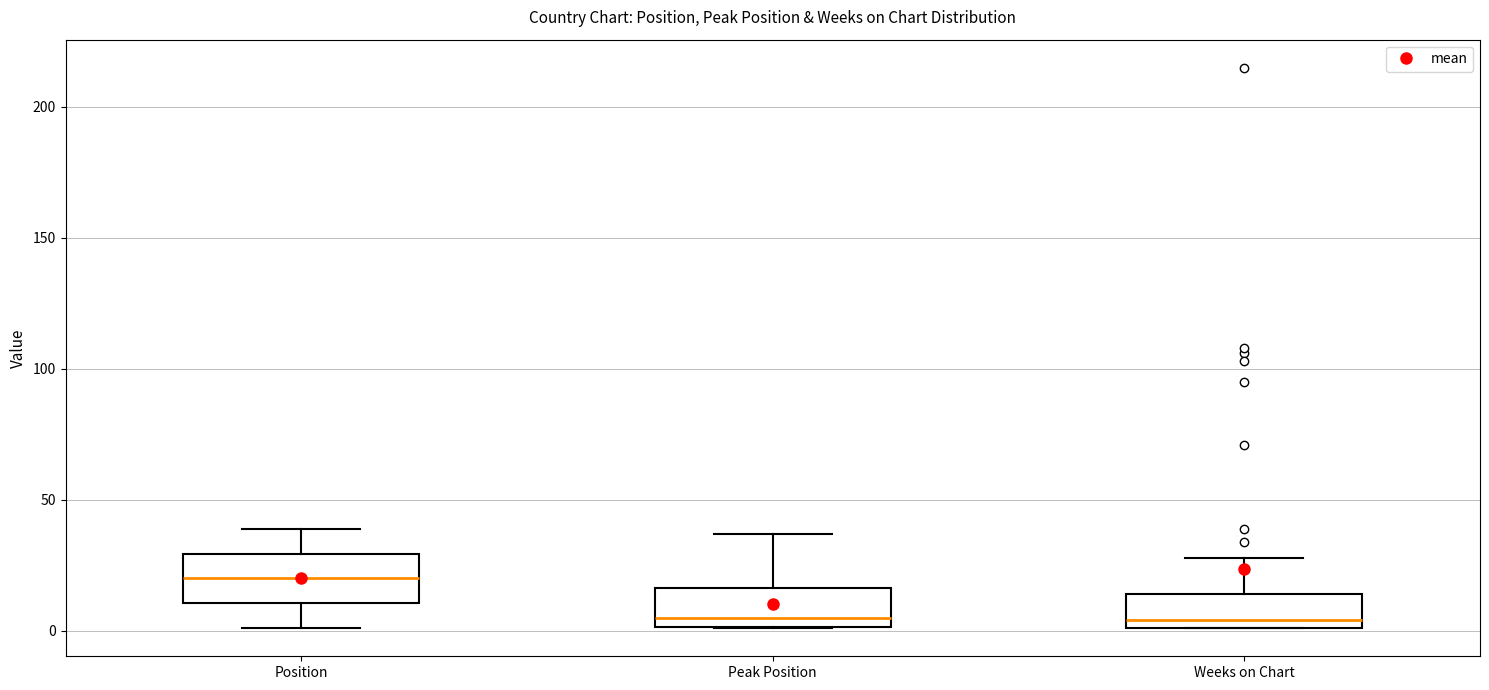

Which box's median line is the highest?

Position